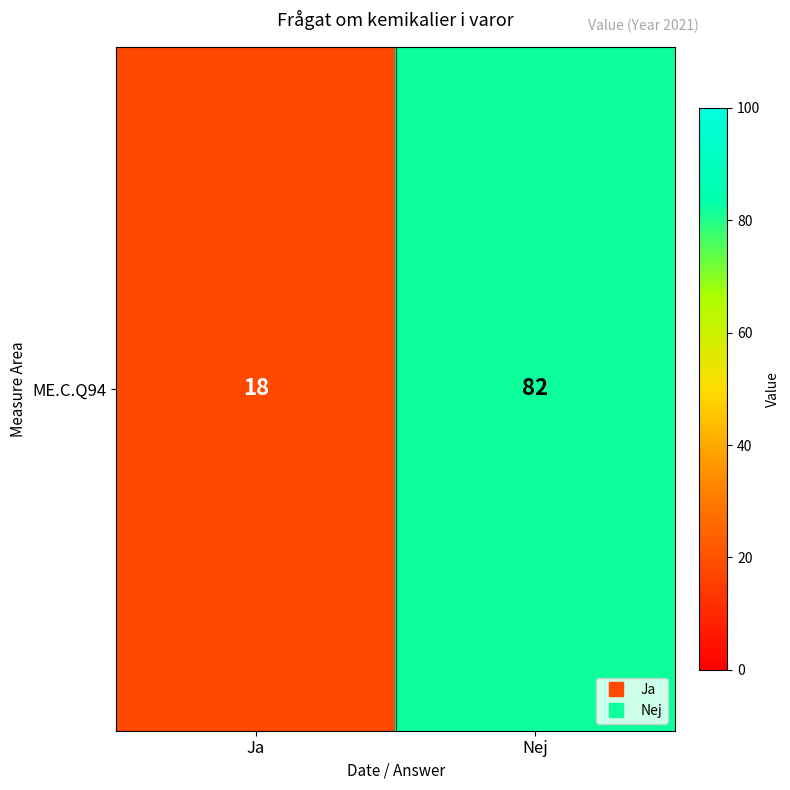

How many distinct data groups are displayed?

1